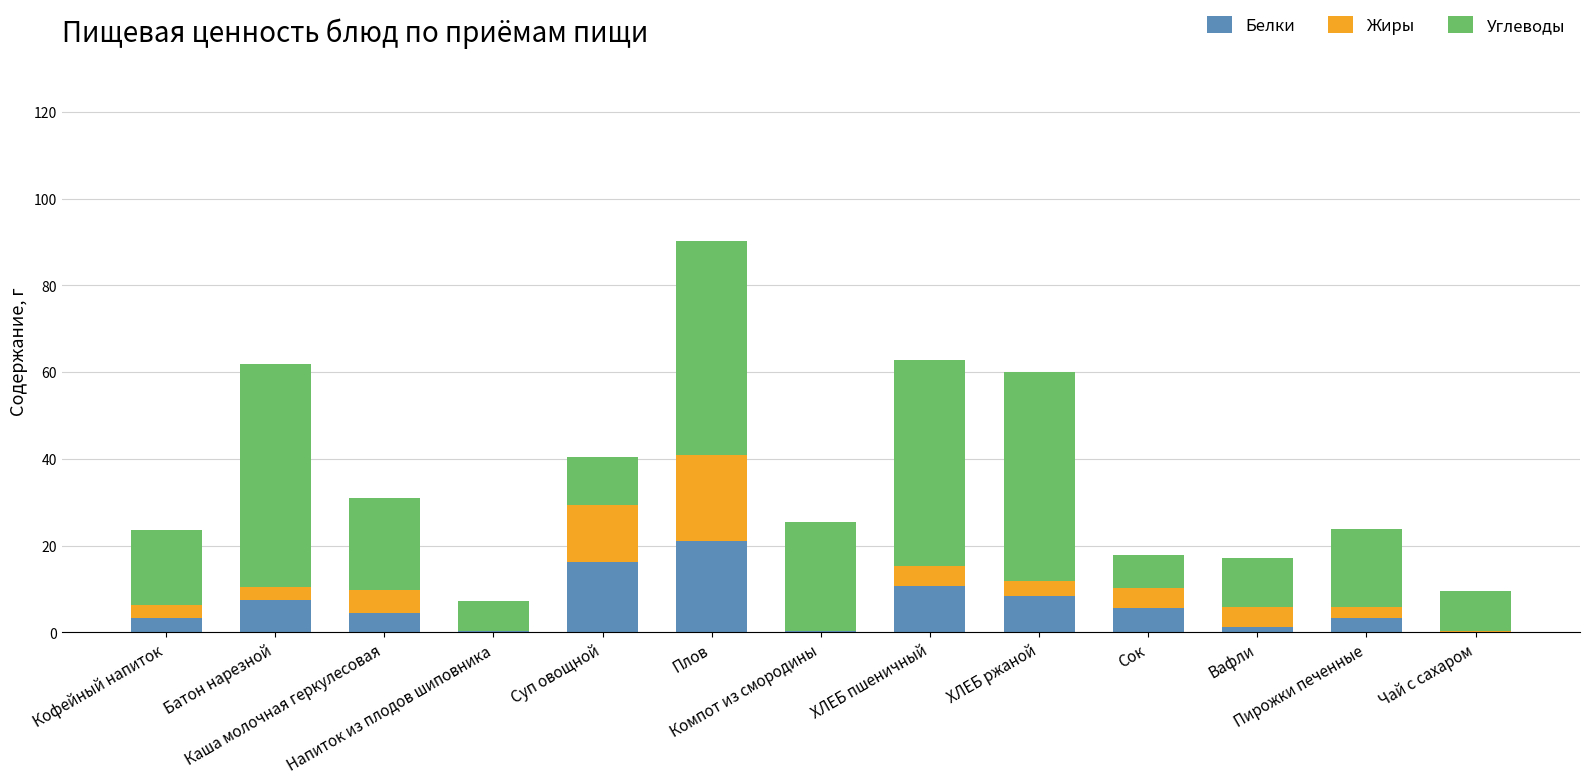

What is the sum of all Белки values?

82.5